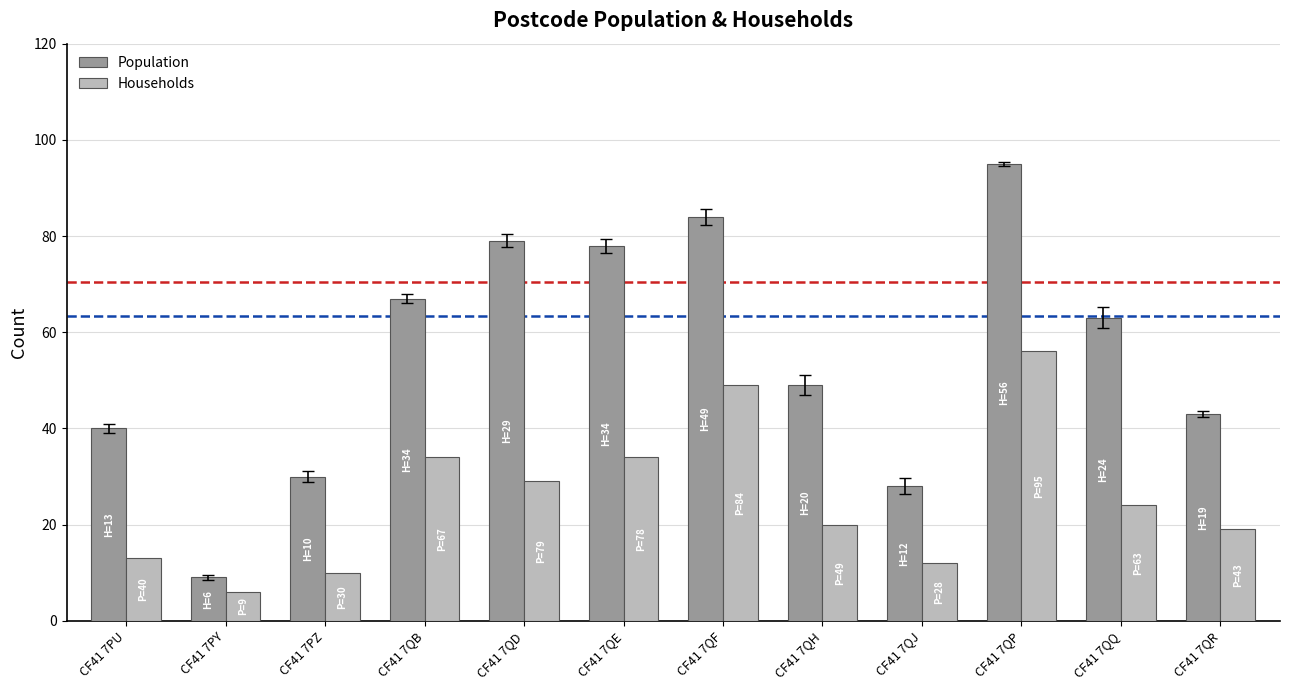

What is the difference between the second highest and minimum values in the Households series?

43